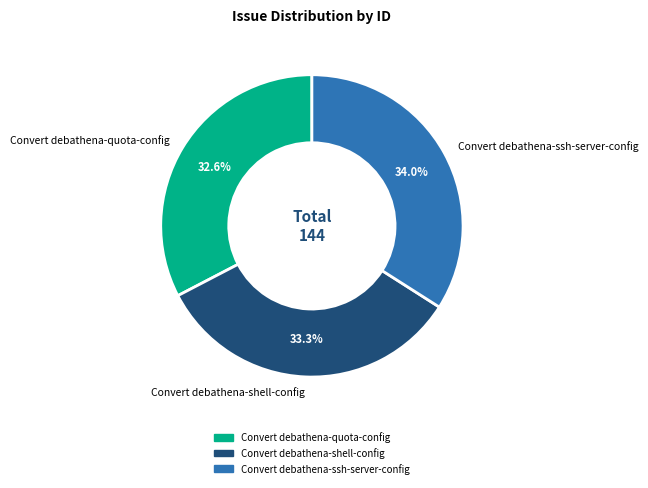

Does Convert debathena-ssh-server-config represent more than half of the total?

No